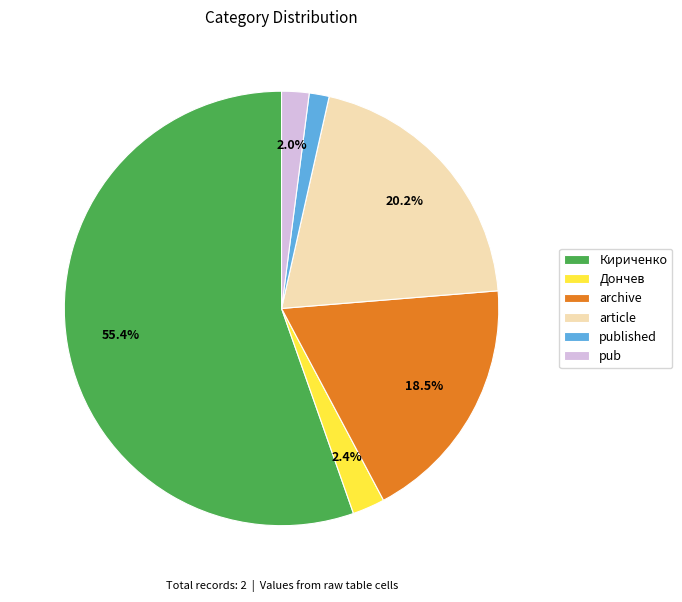

To the nearest percent, what percentage of the pie is Дончев?

2%